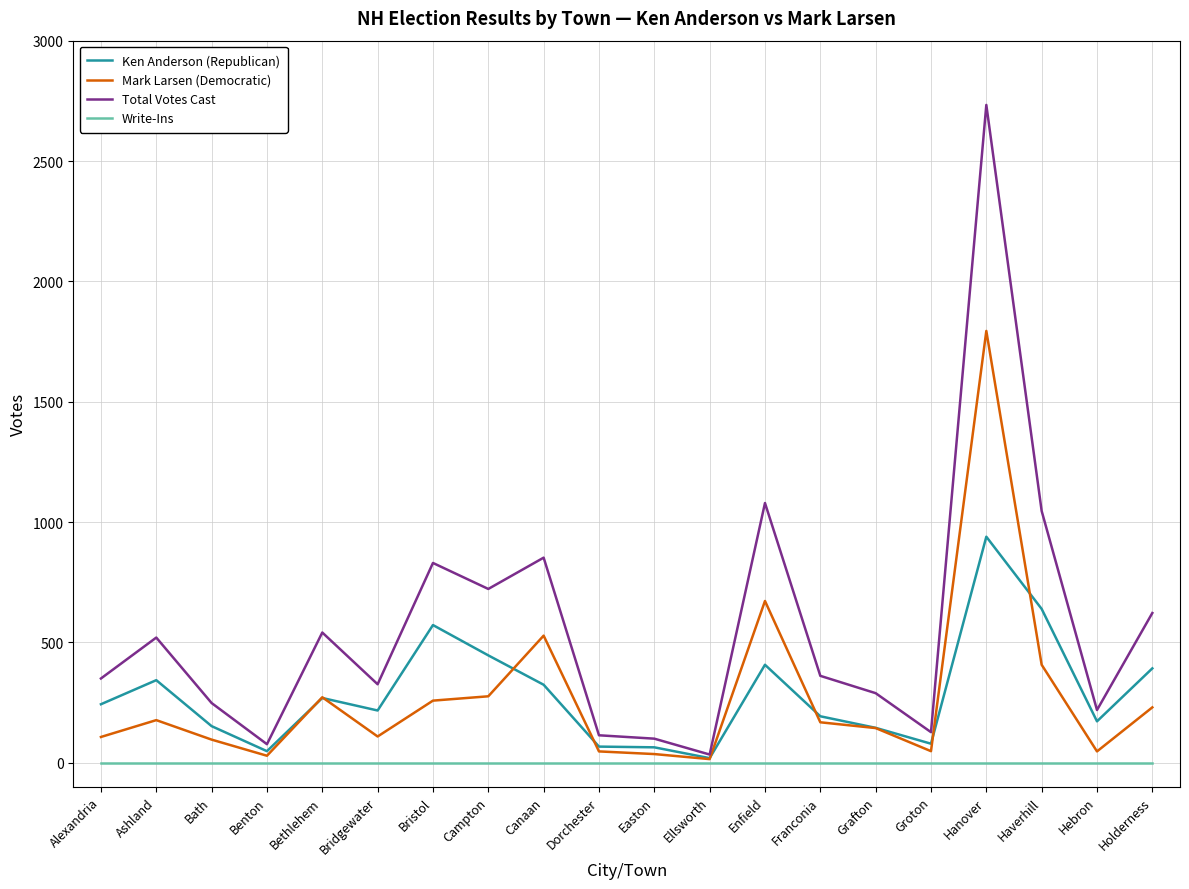

Which series has the largest range (max minus min)?

Total Votes Cast